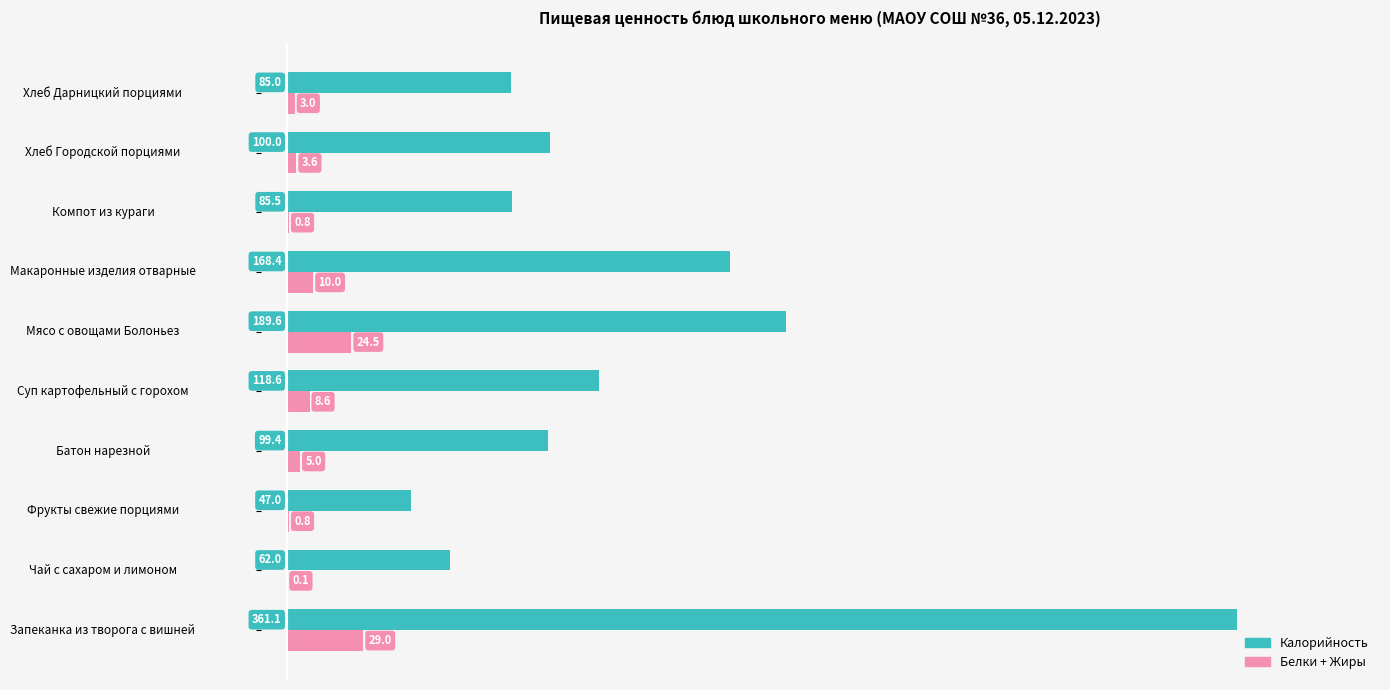

At which label is Калорийность closest to 204?

Мясо с овощами Болоньез